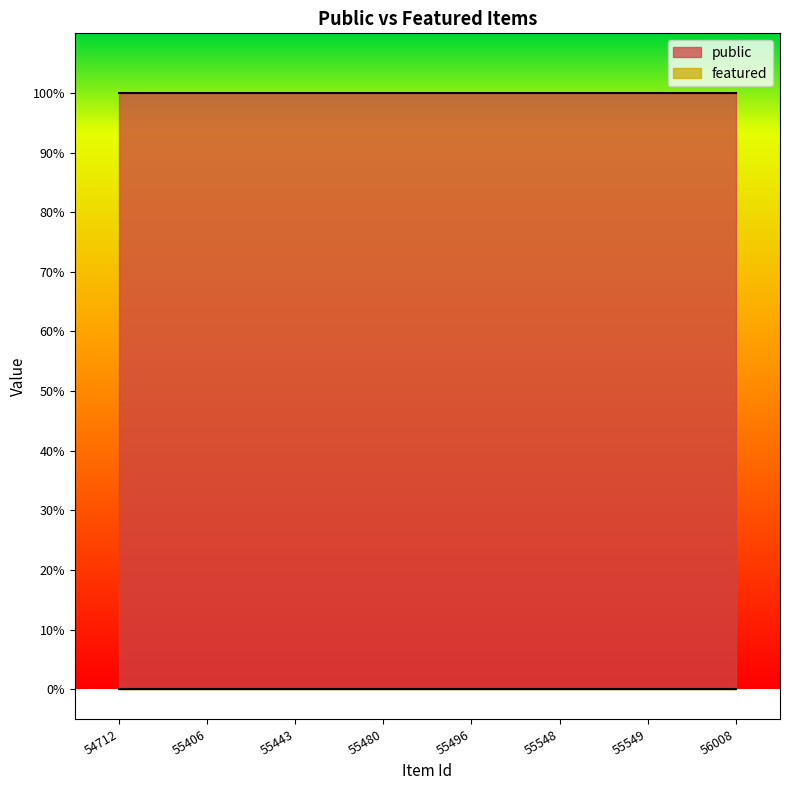

Which series changed the most between 55406 and 55496?

public